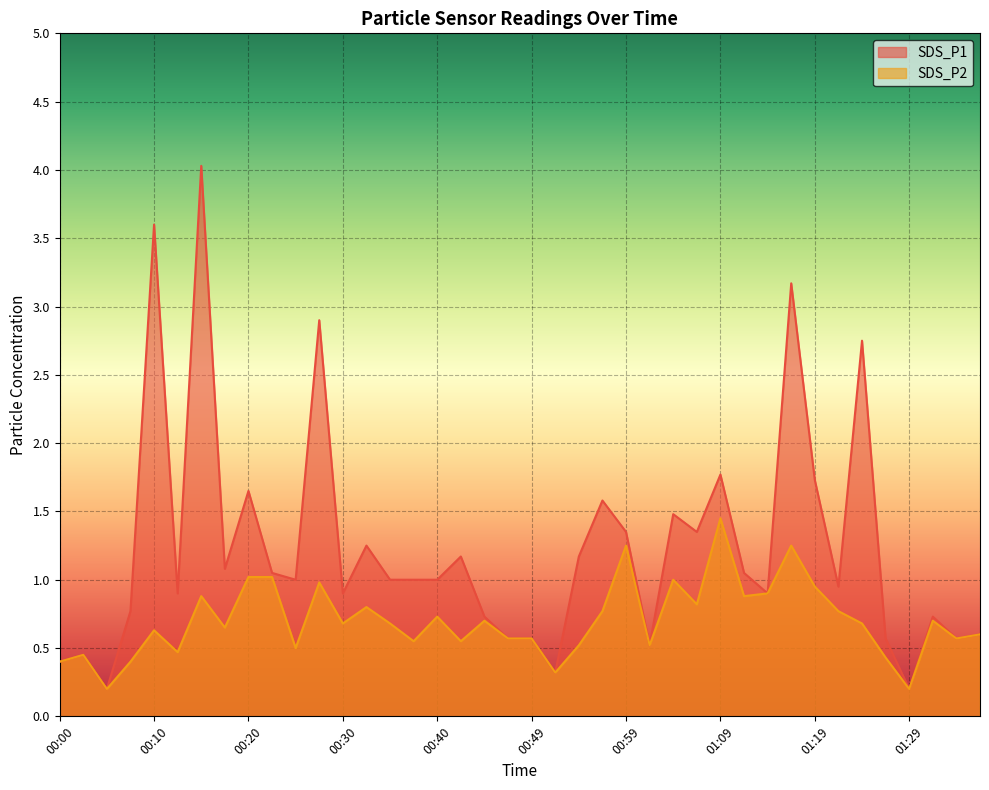

How many data points does each series have?

40